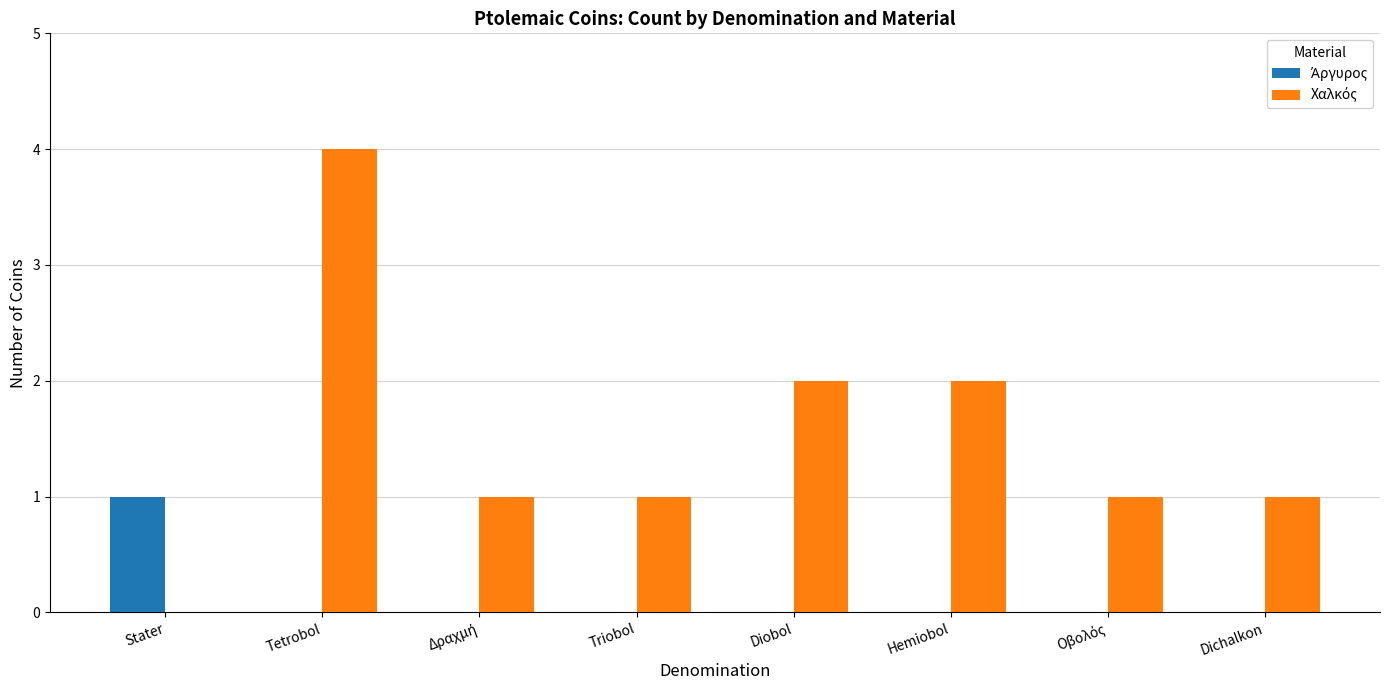

What is the greatest value displayed?

4